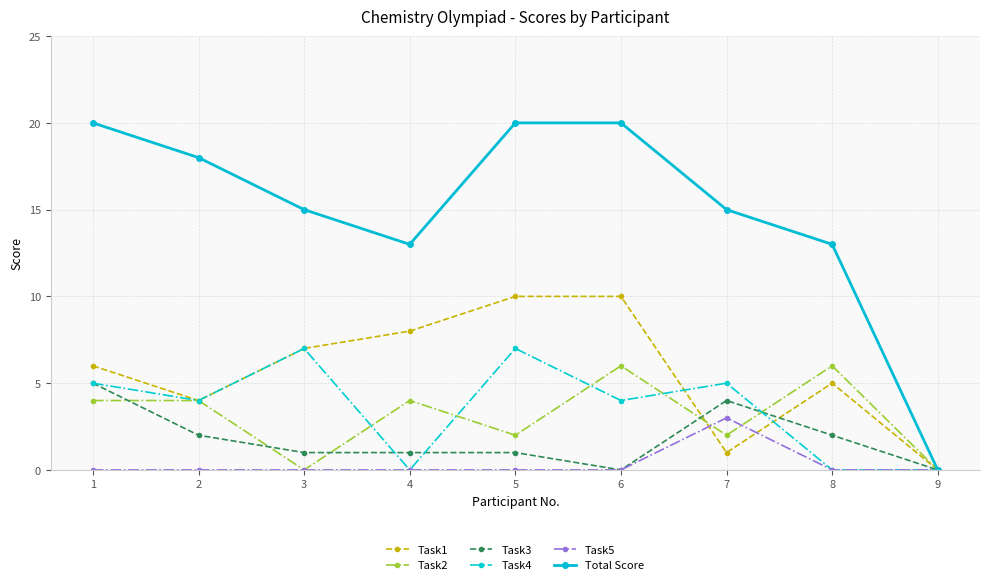

At how many categories does at least one series exceed 9?

8